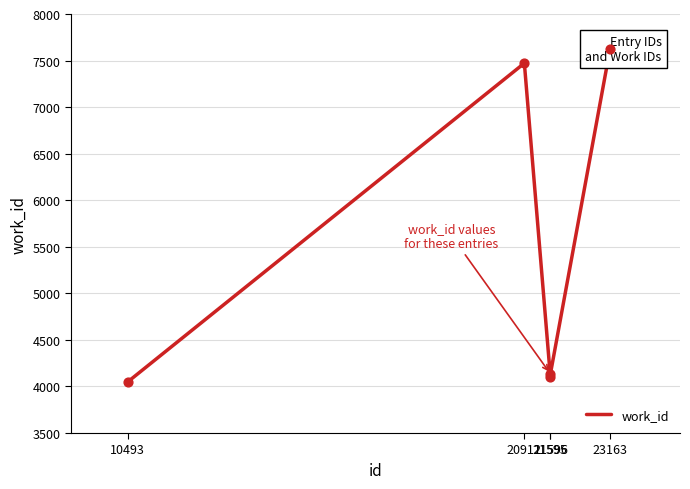

What is the ratio of the value at 20911 to the value at 10493?

1.8